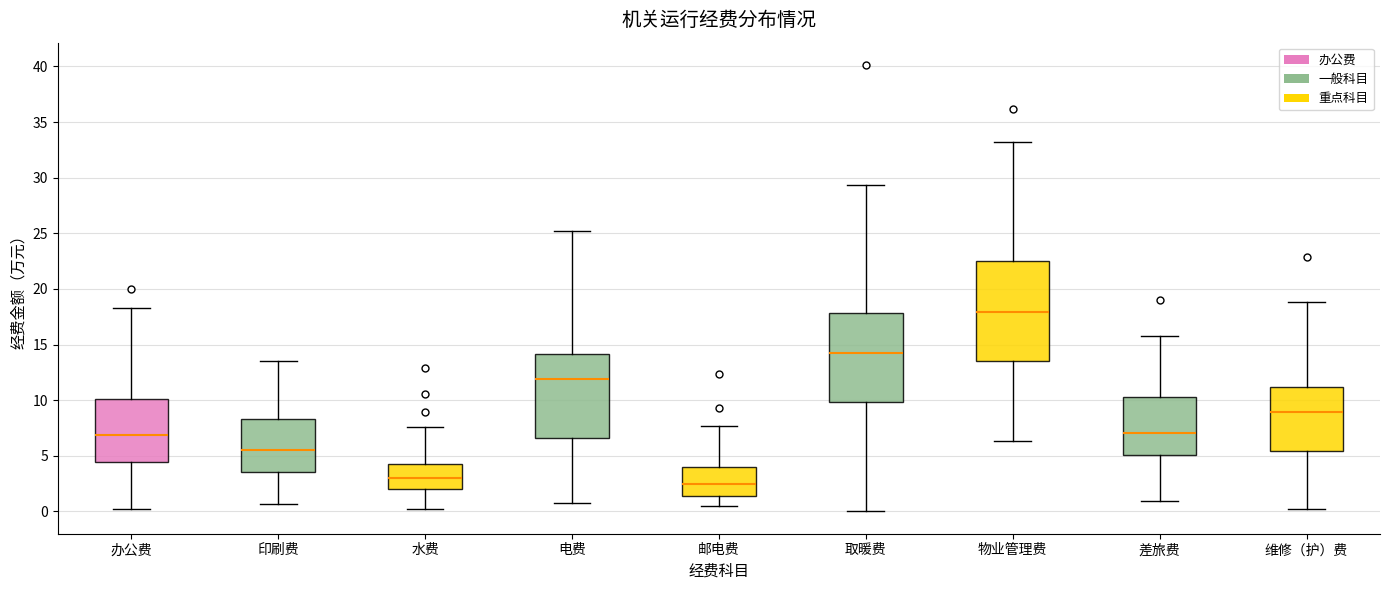

Which box's median line is the lowest?

邮电费